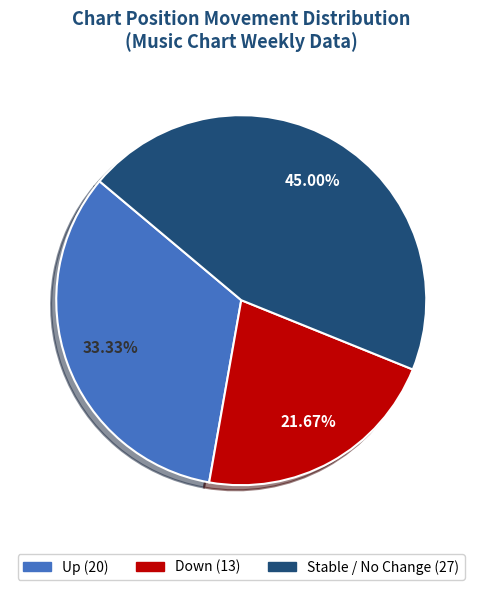

Count the number of slices in the pie.

3